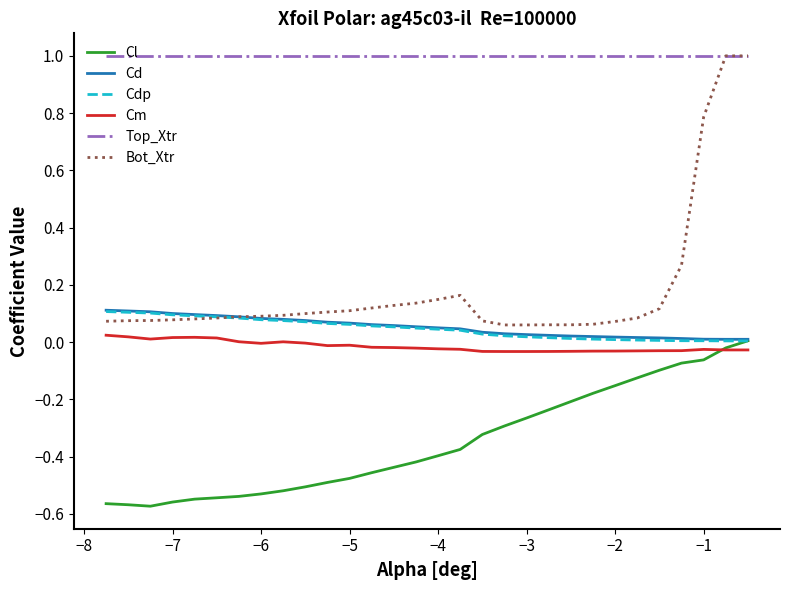

True or false: Cm and Top_Xtr intersect in this chart.

False